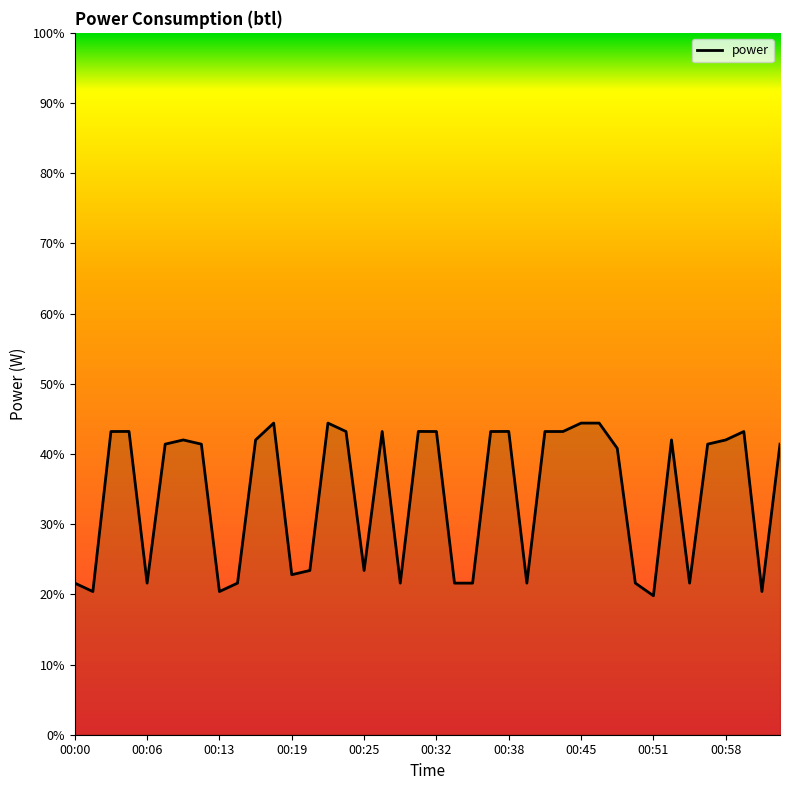

What is the greatest value displayed?

44.4